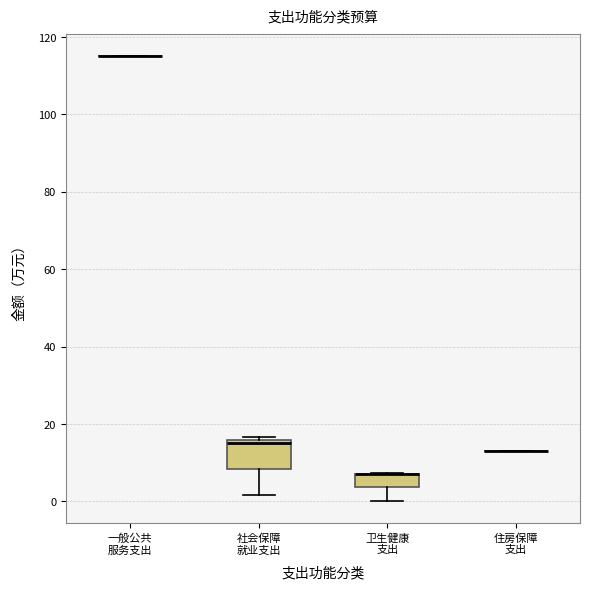

Where is the lower edge of the box for 社会保障 就业支出 on the y-axis? The values are not printed on the chart, so give them approximately, as read against the axis.

8